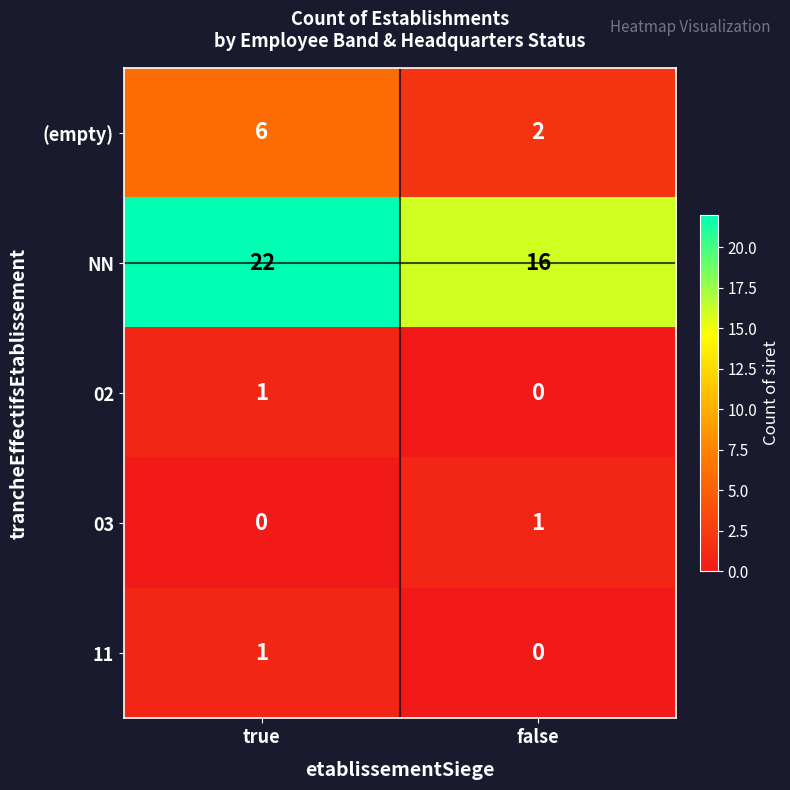

Which series has the widest spread of values?

NN